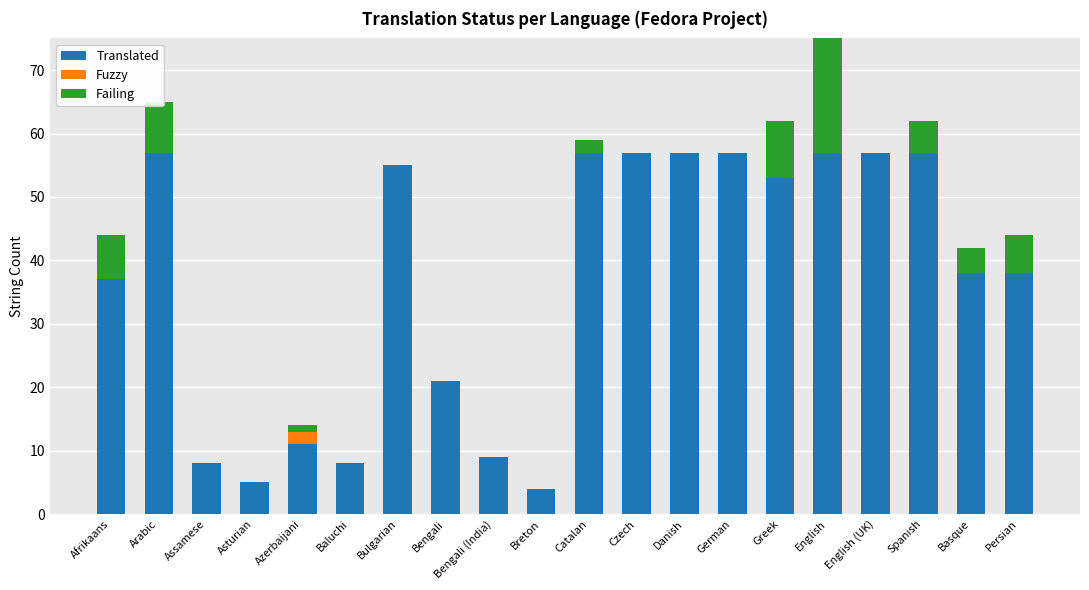

At which category is the sum across all series the highest?

English